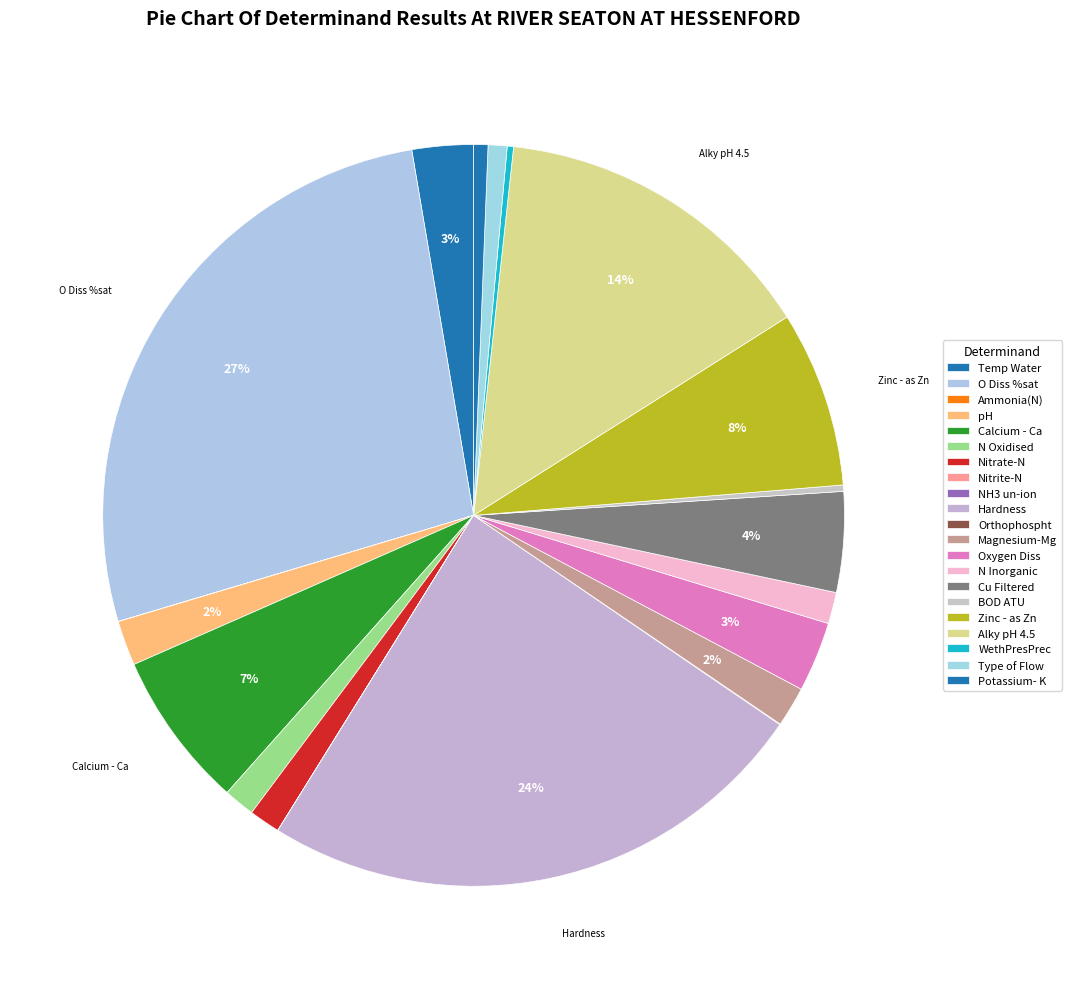

Which has a higher value, Magnesium-Mg or NH3 un-ion?

Magnesium-Mg